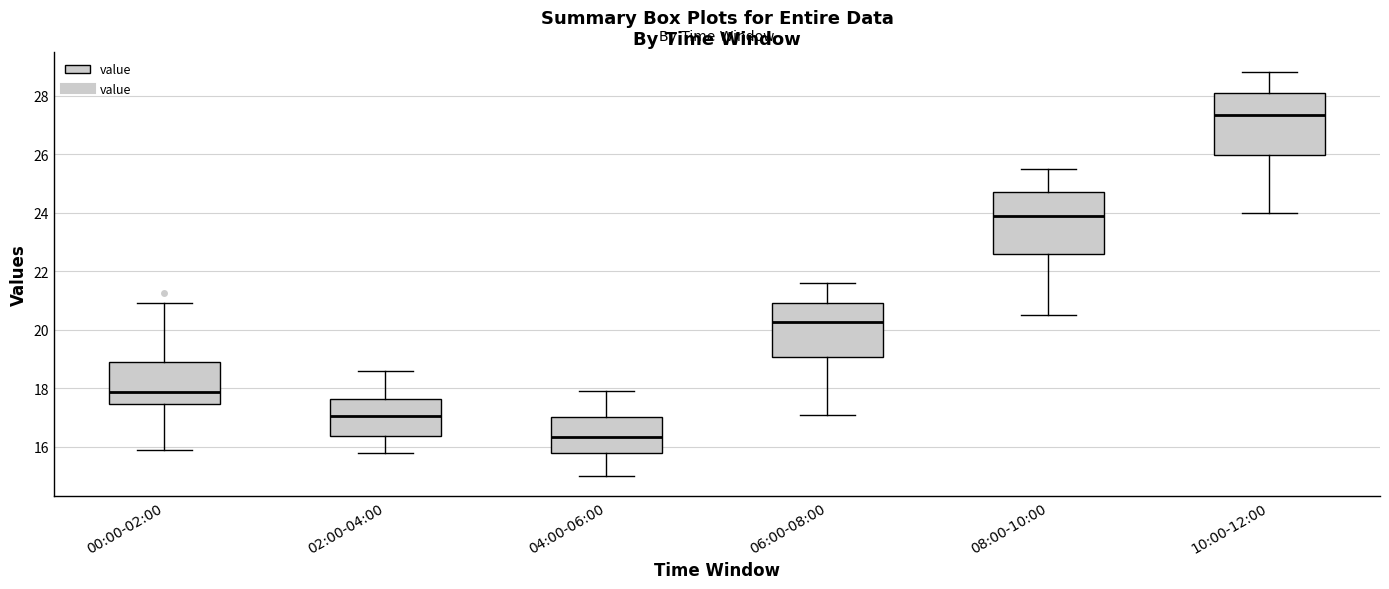

Reading left to right, read every box against the y-axis: the position of its median line, the range the box covers, and the ends of its whiskers. The values are not printed on the chart, so give them approximately, as read against the axis.

00:00-02:00: median 17.8, box 17.4 to 18.8, whiskers 16.0 to 21.0
02:00-04:00: median 17.0, box 16.4 to 17.6, whiskers 15.8 to 18.6
04:00-06:00: median 16.4, box 15.8 to 17.0, whiskers 15.0 to 18.0
06:00-08:00: median 20.2, box 19.0 to 21.0, whiskers 17.2 to 21.6
08:00-10:00: median 24.0, box 22.6 to 24.8, whiskers 20.6 to 25.6
10:00-12:00: median 27.4, box 26.0 to 28.2, whiskers 24.0 to 28.8